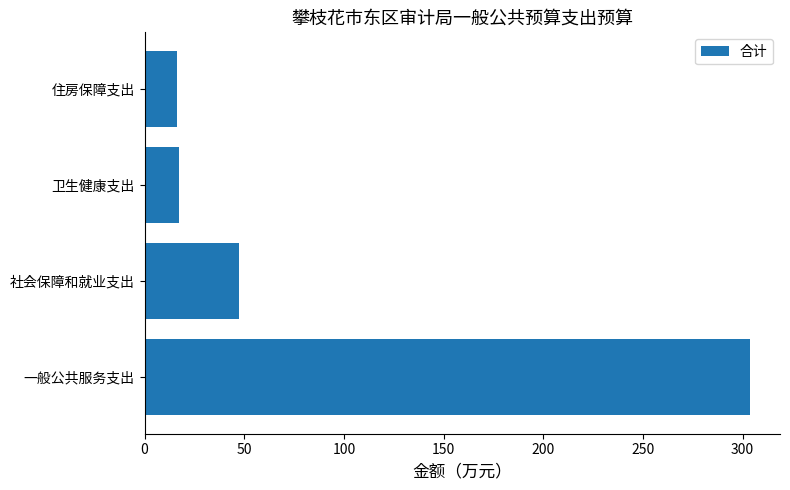

What value does the data have at 住房保障支出?

16.4